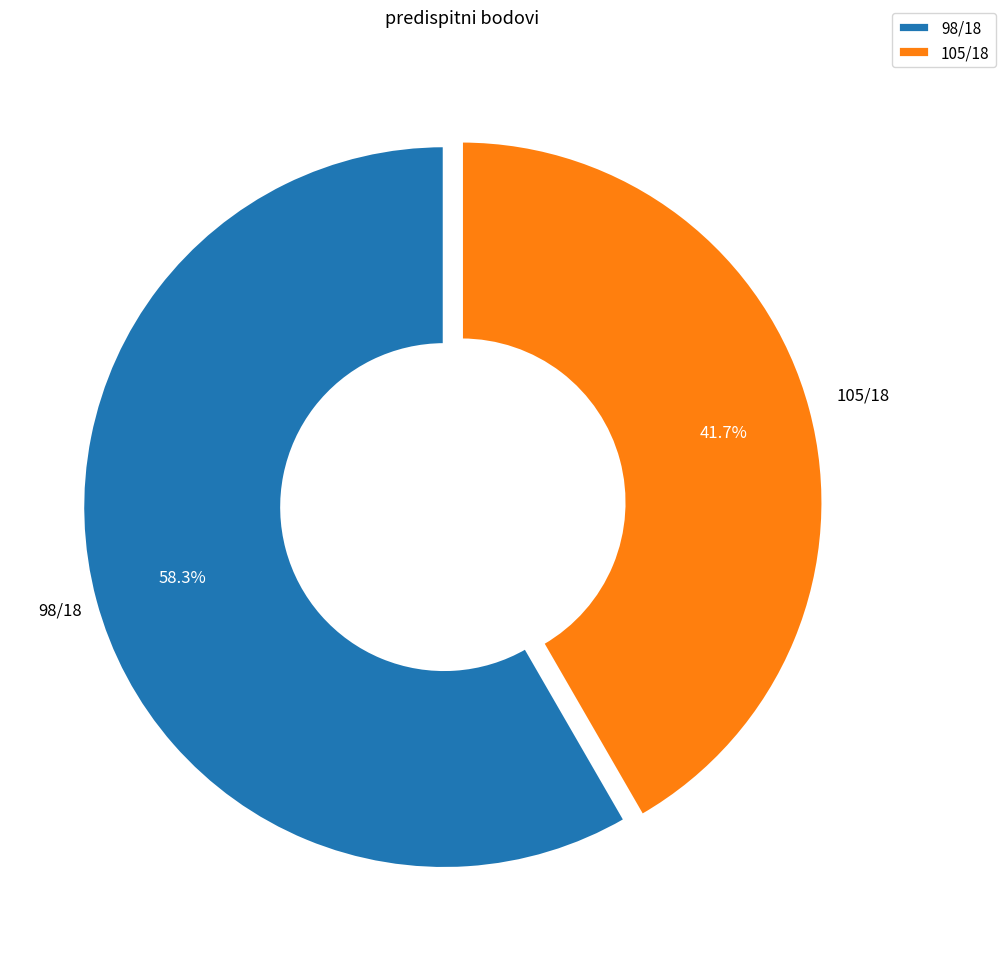

Rank the categories by value from highest to lowest.

98/18, 105/18